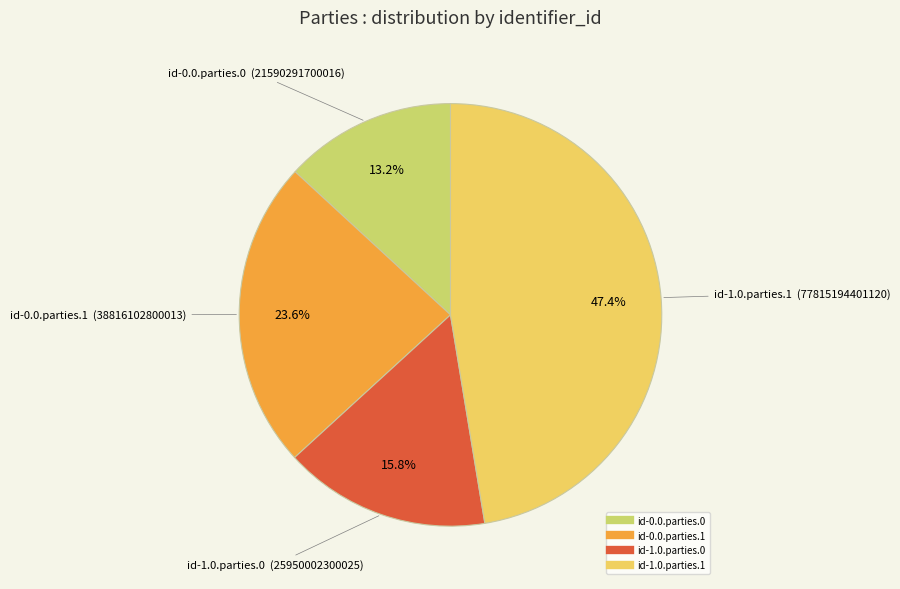

Which has a higher value, id-0.0.parties.0 or id-1.0.parties.1?

id-1.0.parties.1